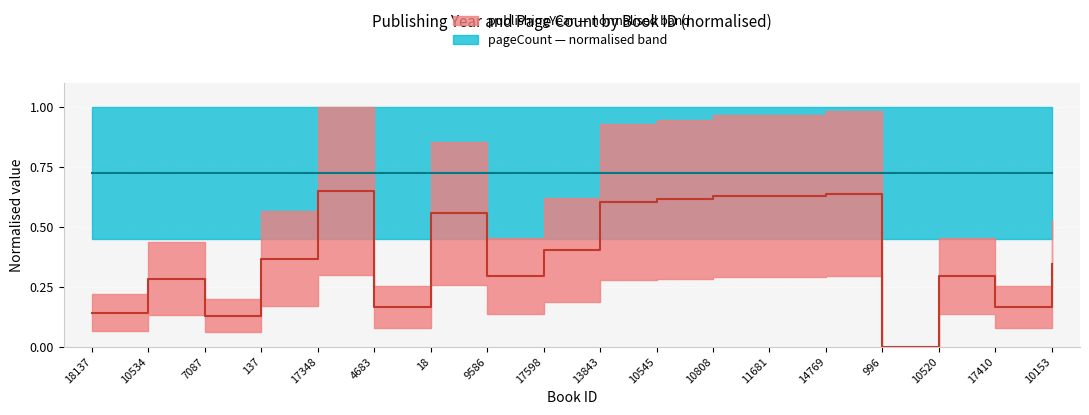

What position from the left is 17410?

17